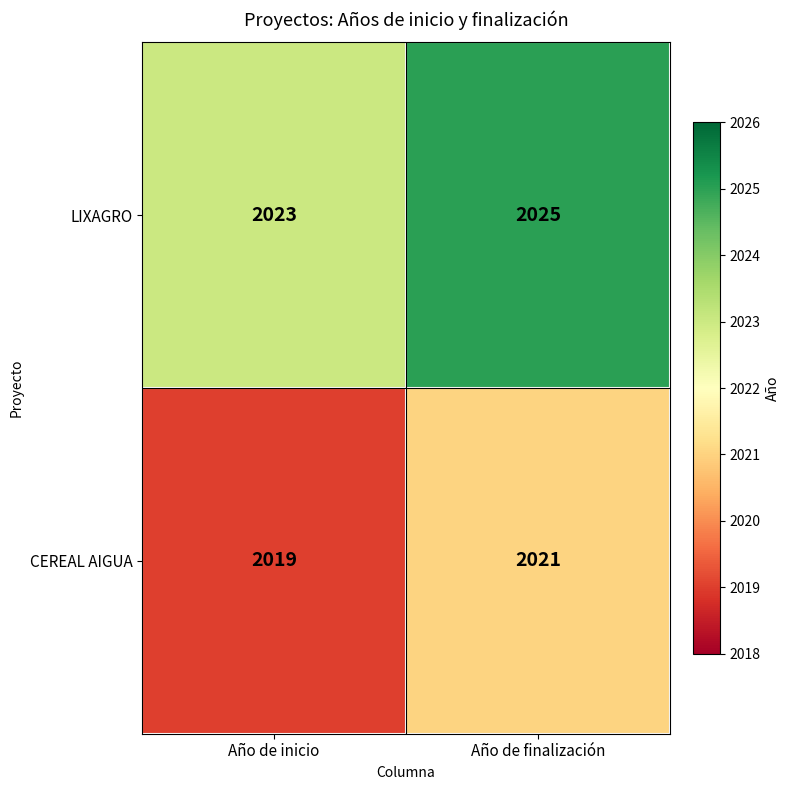

Rank the series by their average value, from lowest to highest.

CEREAL AIGUA, LIXAGRO